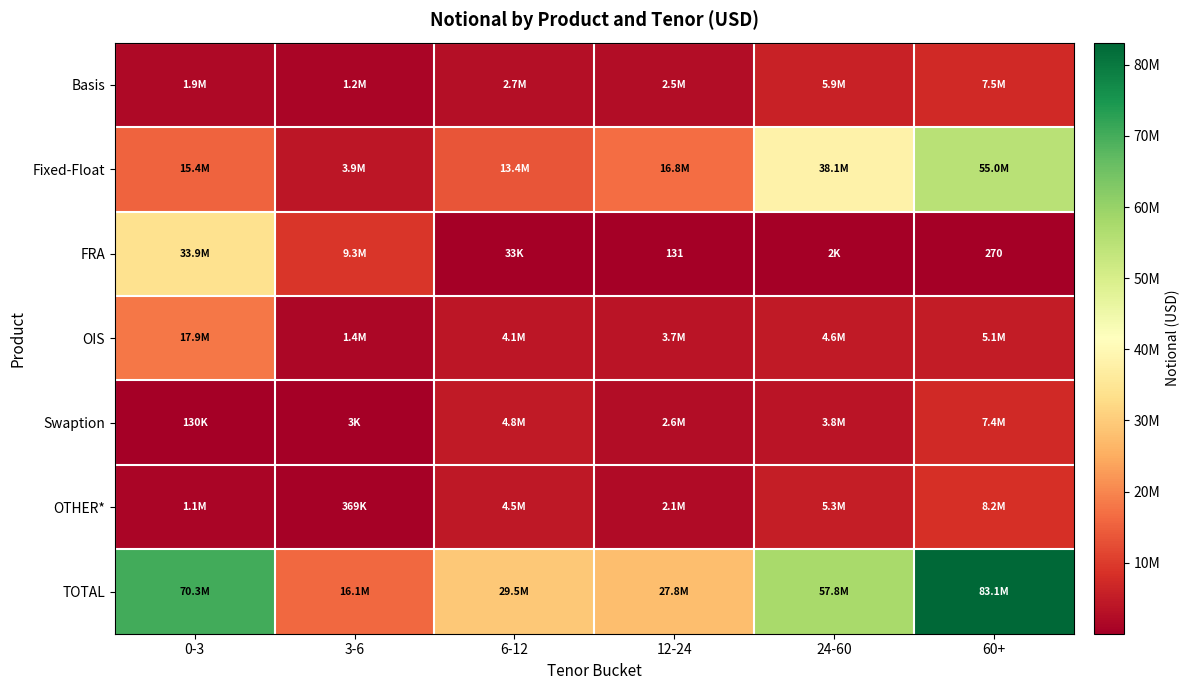

The value of FRA at 60+ is 270. True or false?

True